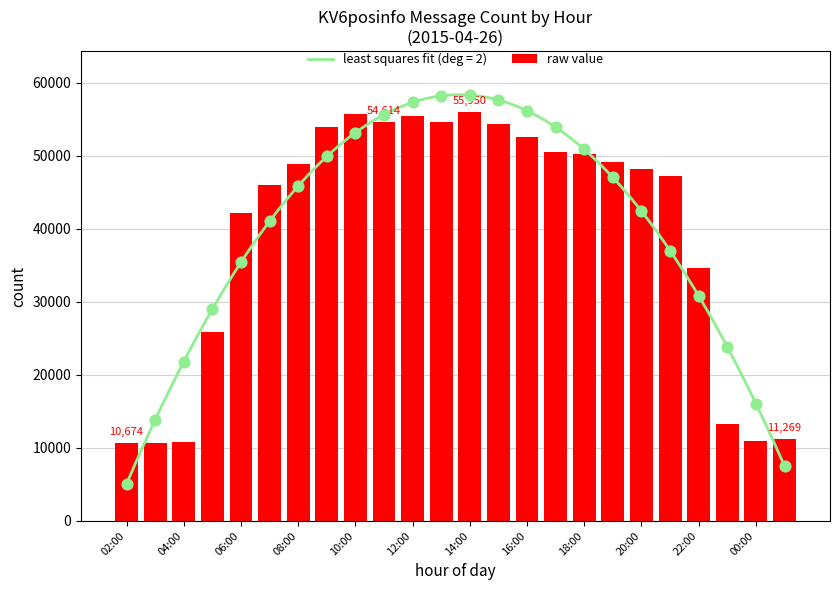

What is the maximum value for raw value?

55950